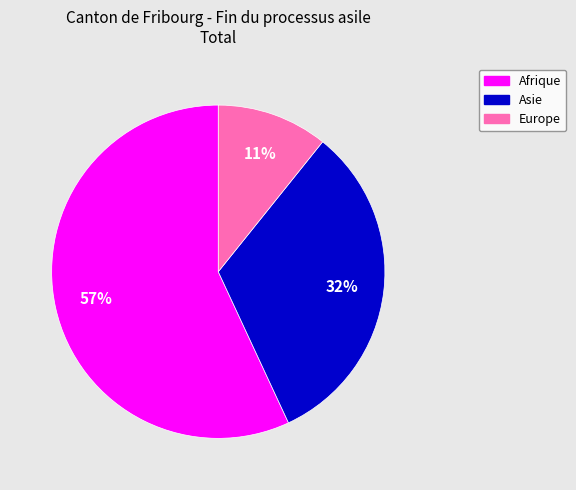

What percentage is the Europe slice, to the nearest percent?

11%